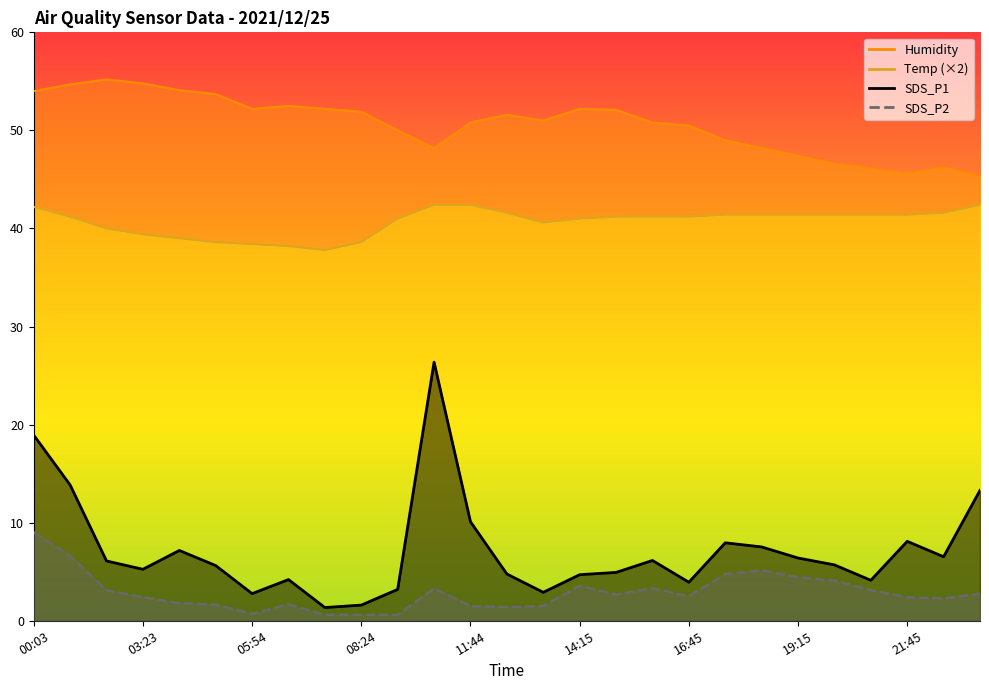

Read the SDS_P1 value at 05:54.

2.8